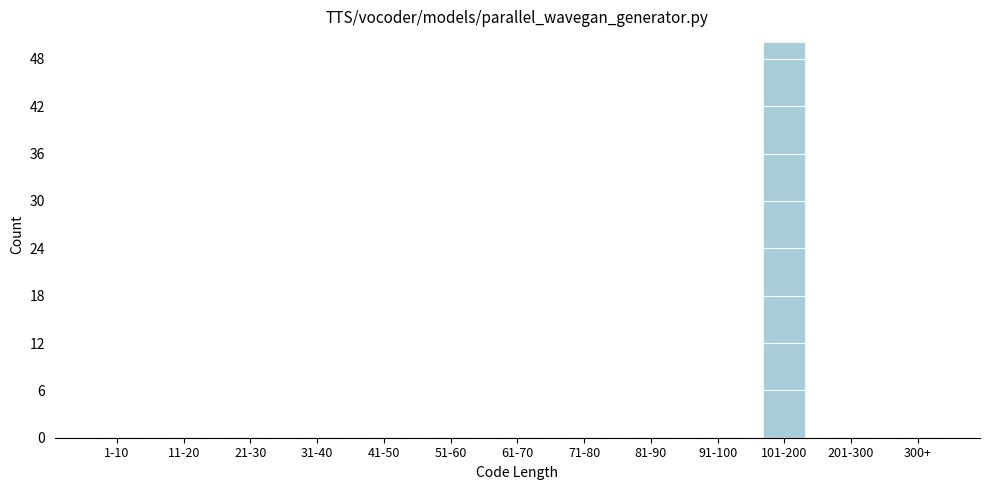

Reading left to right, list all the values displayed in this chart.

1-10=0	11-20=0	21-30=0	31-40=0	41-50=0	51-60=0	61-70=0	71-80=0	81-90=0	91-100=0	101-200=50	201-300=0	300+=0